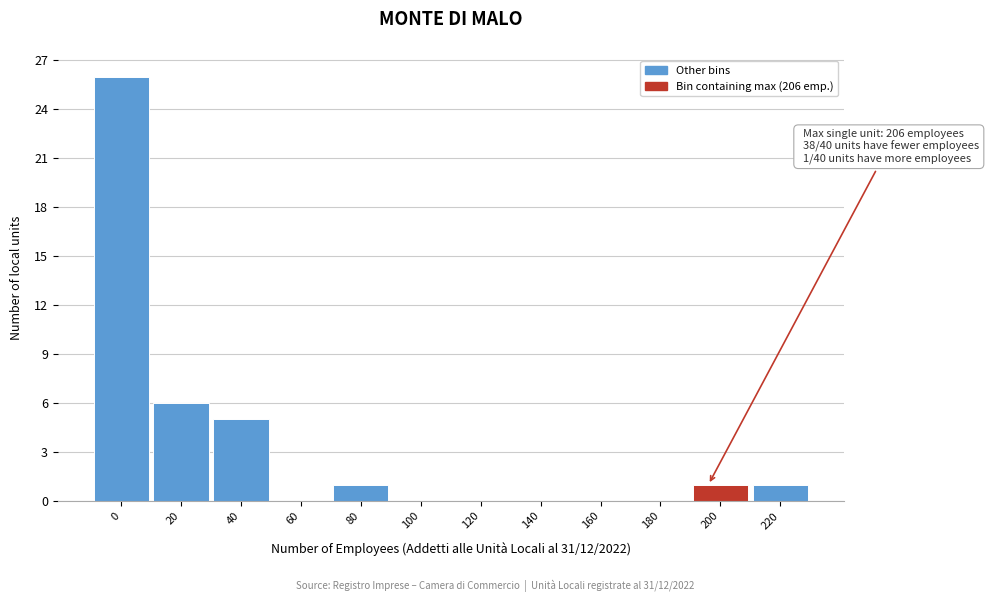

Reading left to right, transcribe all the data shown in this chart.

0=26	20=6	40=5	60=0	80=1	100=0	120=0	140=0	160=0	180=0	200=1	220=1